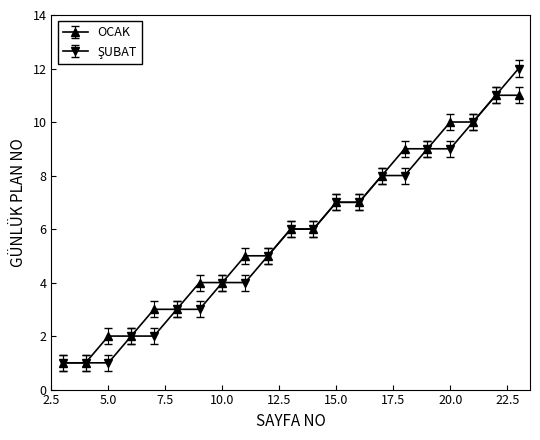

What is the maximum value for OCAK?

11